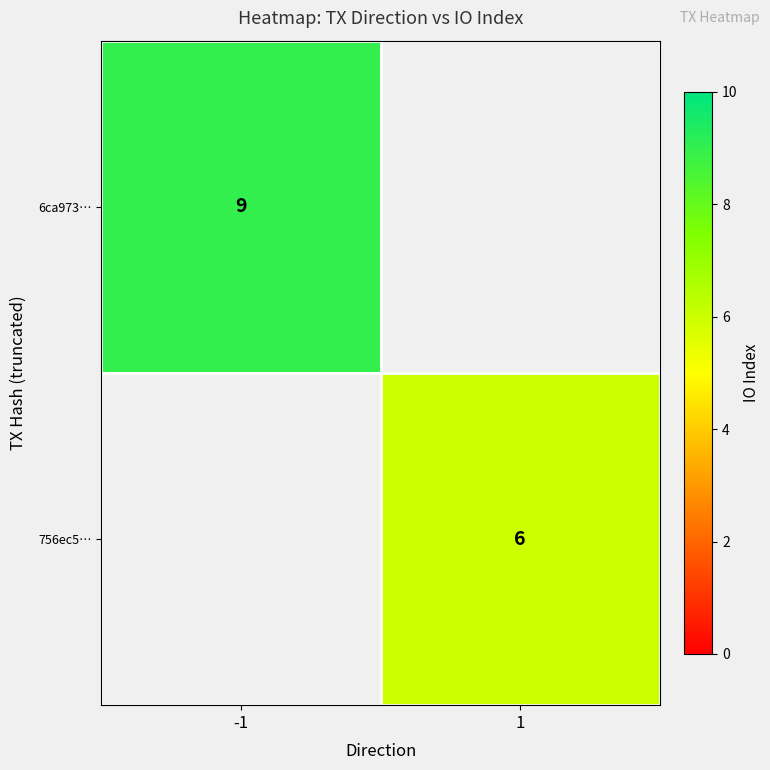

What is the minimum value shown in the chart?

6.0